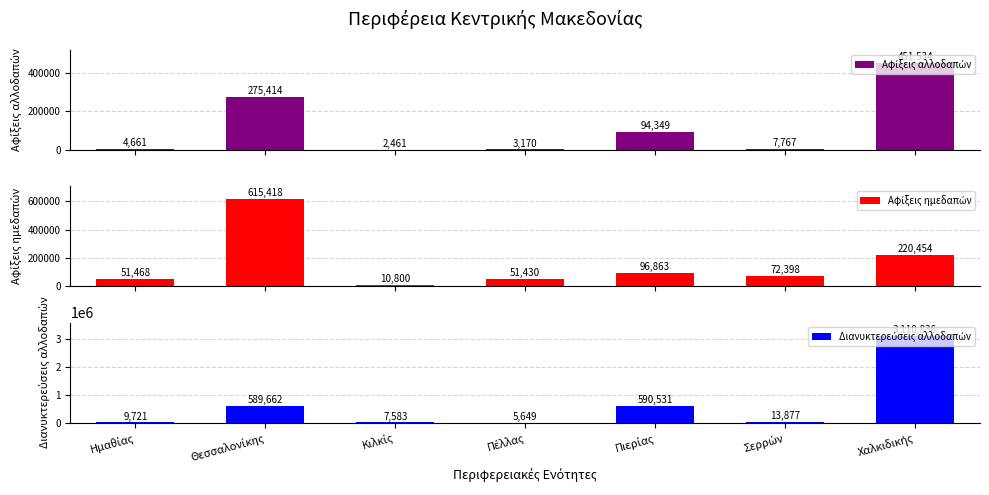

What is the average value of the Αφίξεις ημεδαπών series?

159833